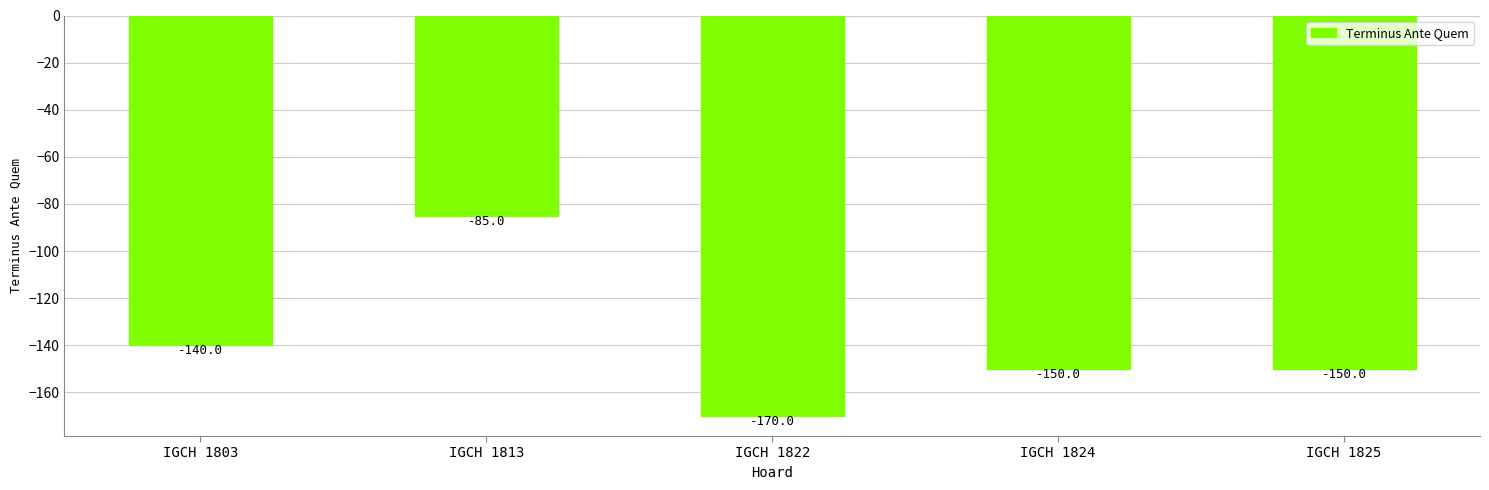

Does the chart contain stacked bars?

No